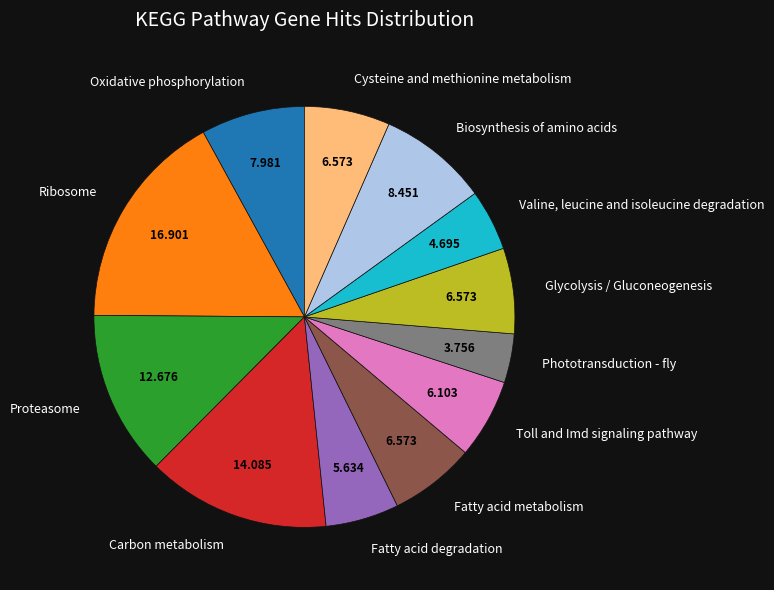

Is the sum of Biosynthesis of amino acids and Oxidative phosphorylation greater than half?

No